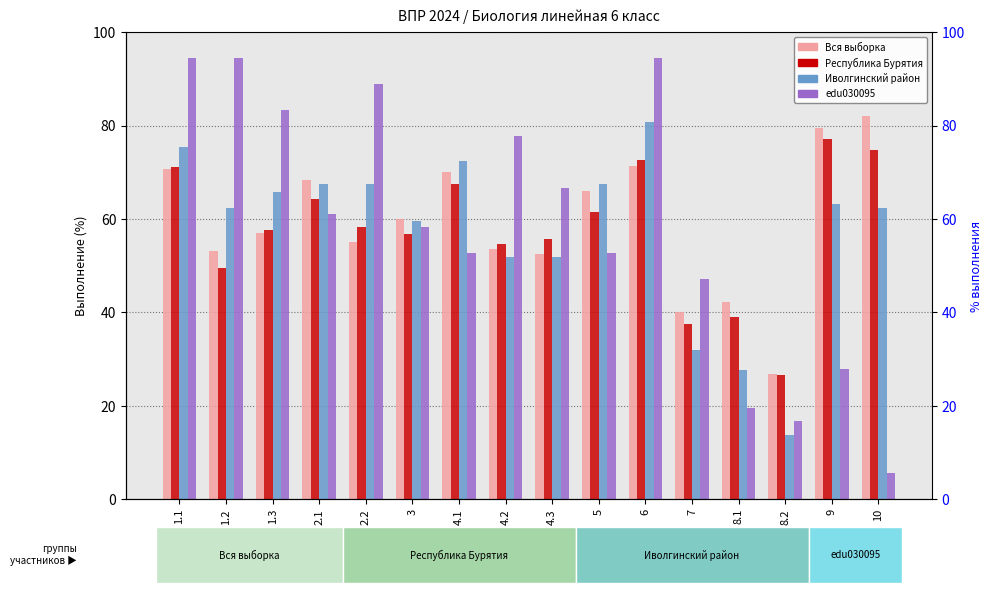

How many series are shown in this chart?

4